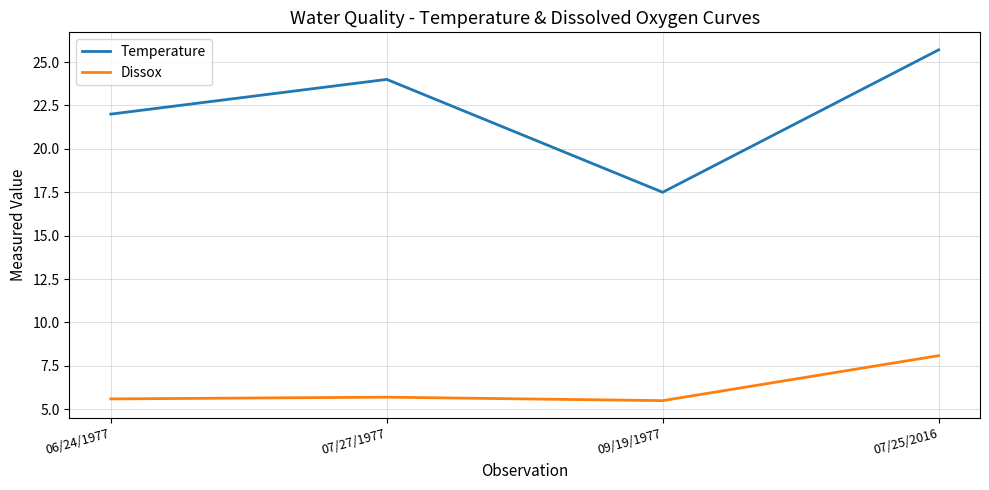

What is the difference between the highest and lowest values at 07/25/2016?

17.6